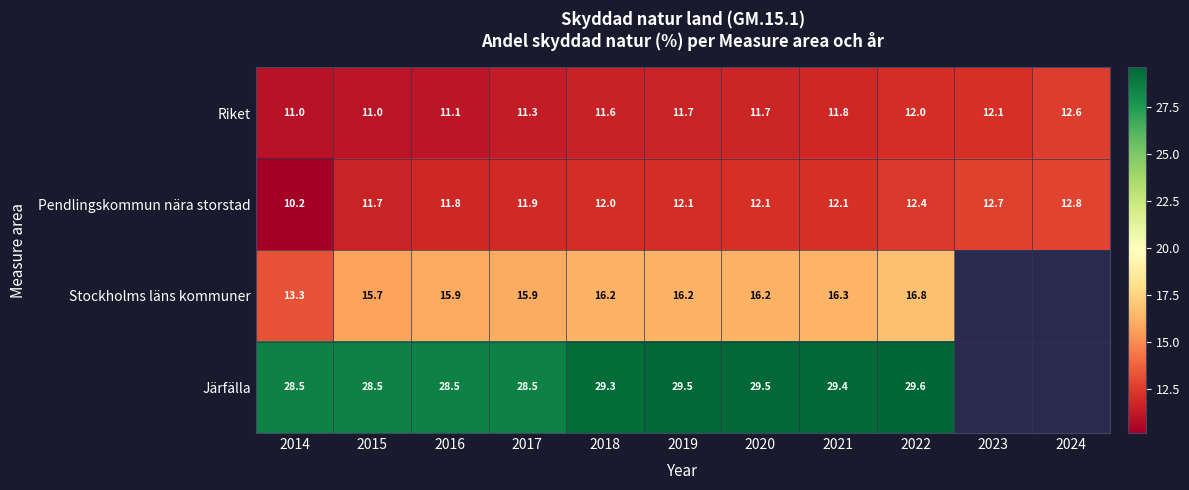

What is the difference between the highest and lowest values at 2017?

17.2